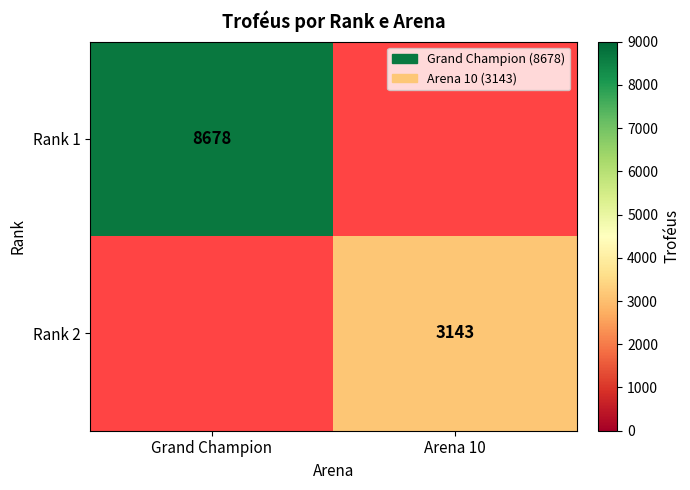

The value of Rank 1 at Grand Champion is 14751. True or false?

False